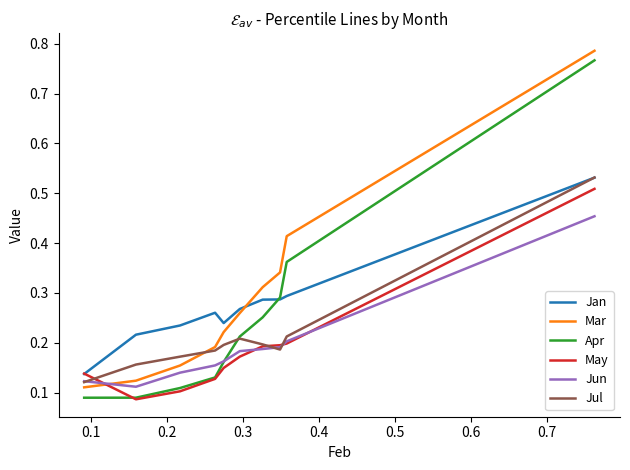

Which series has the largest range (max minus min)?

Apr